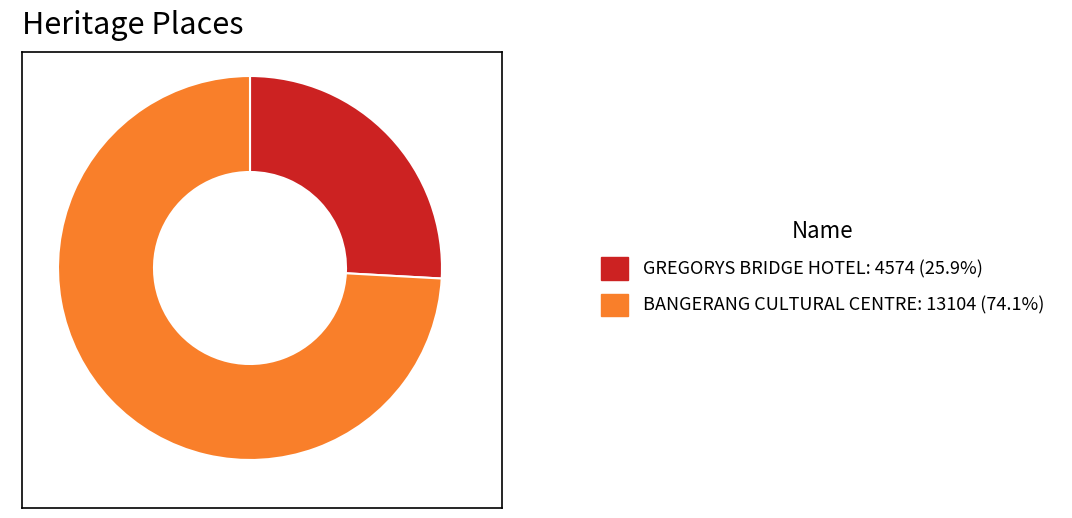

How many slices are in this pie chart?

2